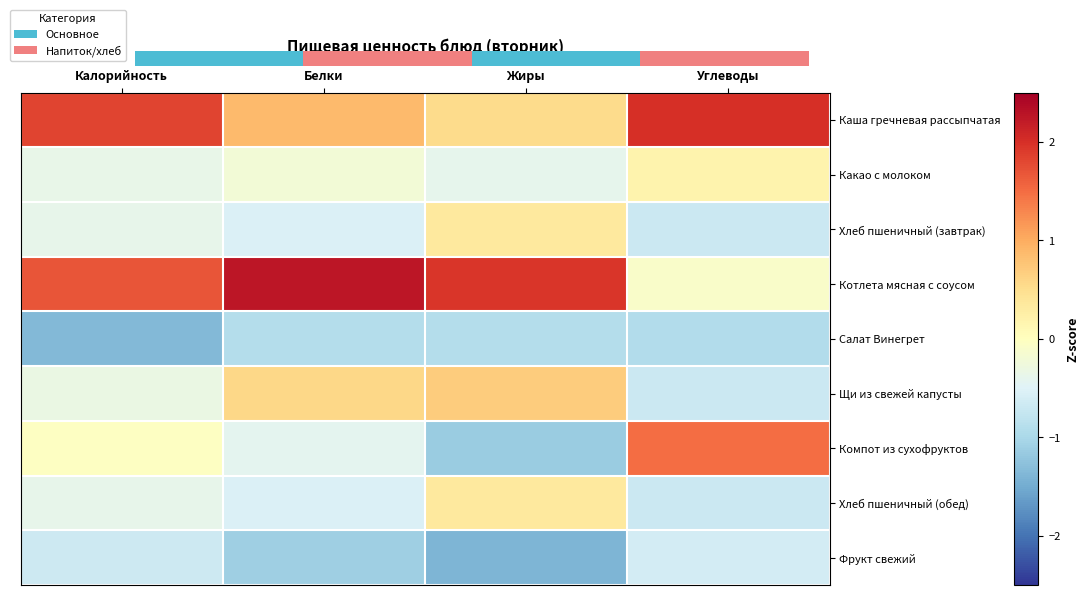

What is the minimum value shown in the chart?

-1.4